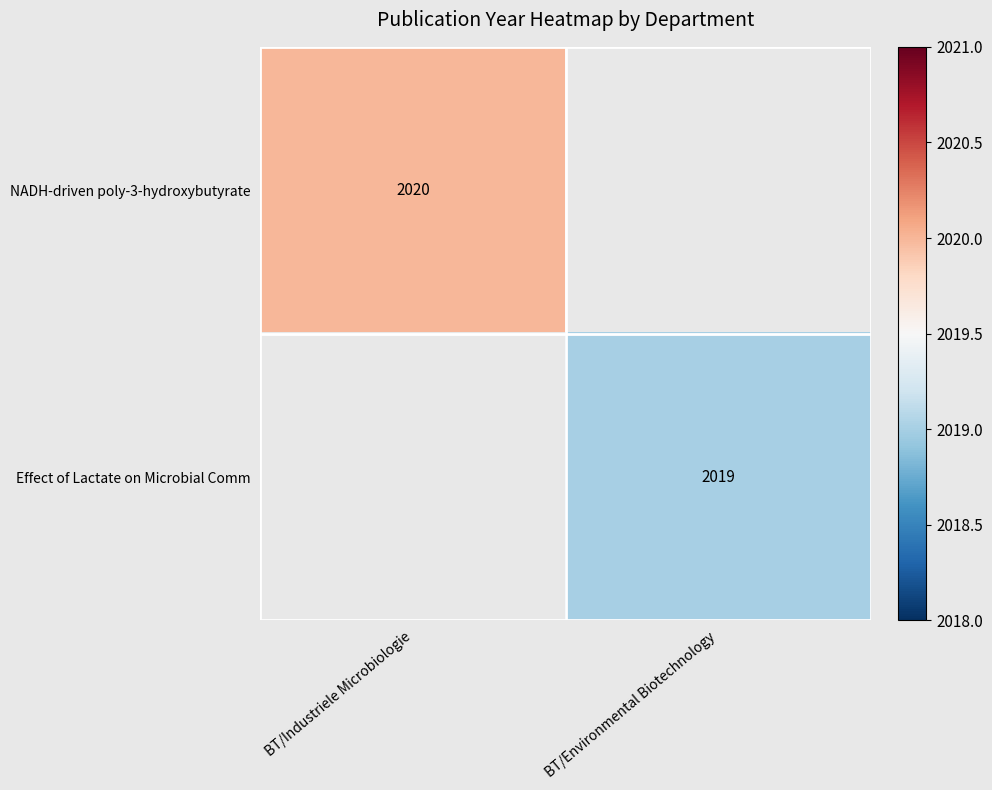

Which category has the highest value across all series?

BT/Industriele Microbiologie